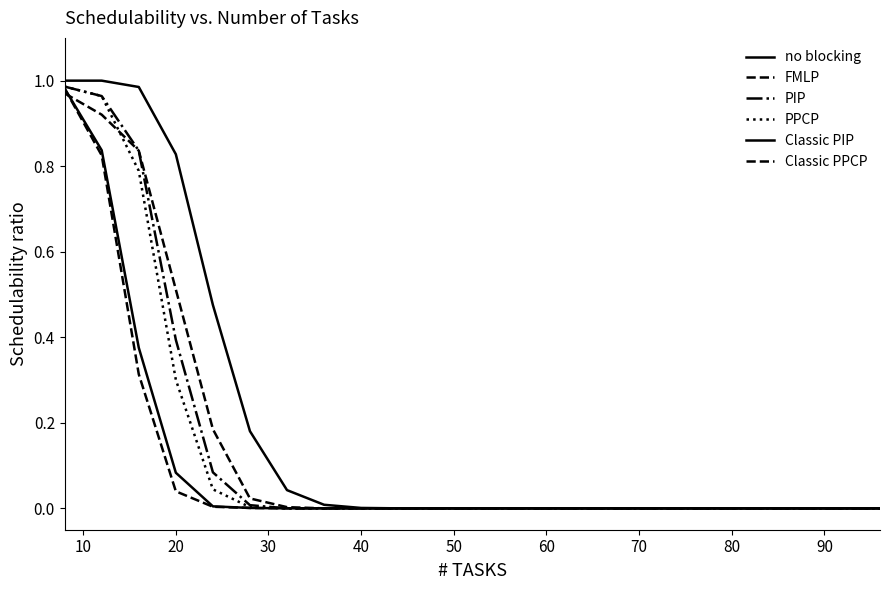

Is this an area chart (filled region under the line)?

No